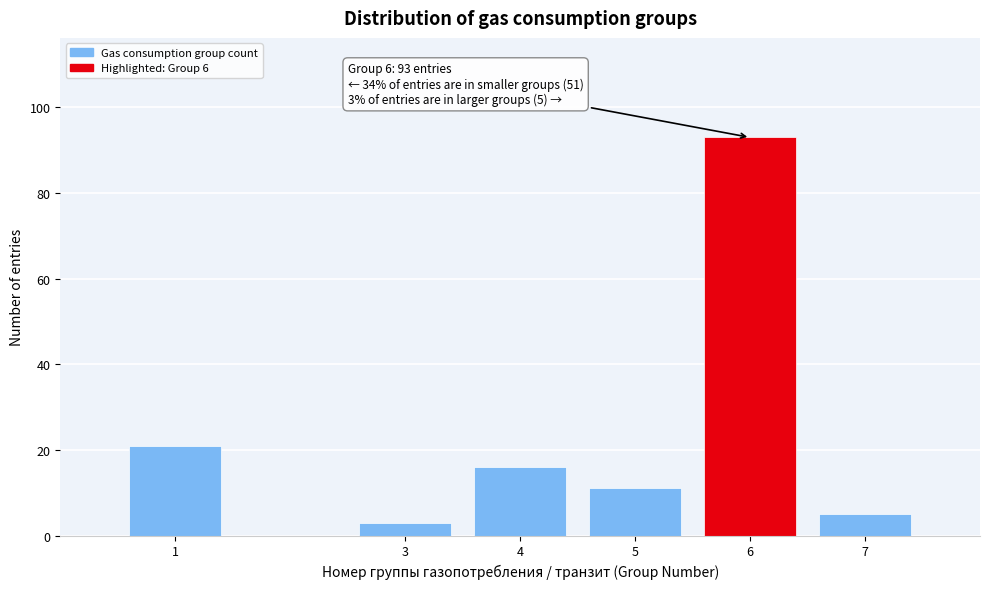

Reading left to right, what are all the values shown in this chart?

21	3	16	11	93	5